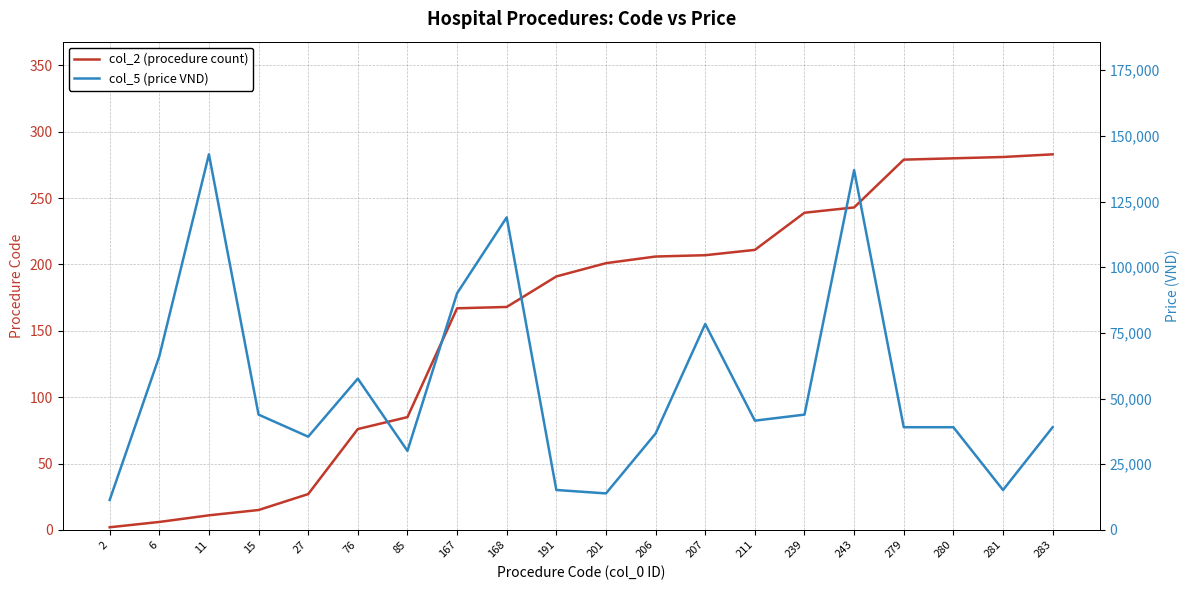

At how many categories does at least one series exceed 86459?

4